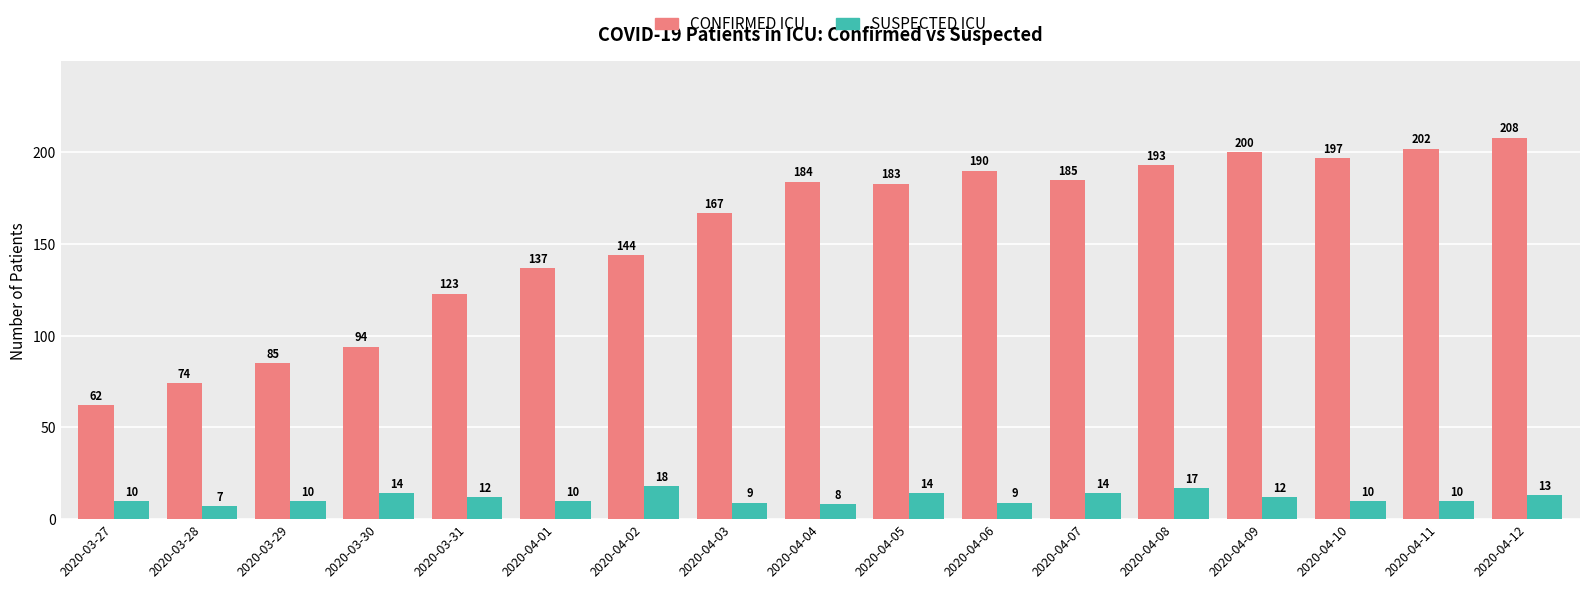

At which category is the sum across all series the highest?

2020-04-12